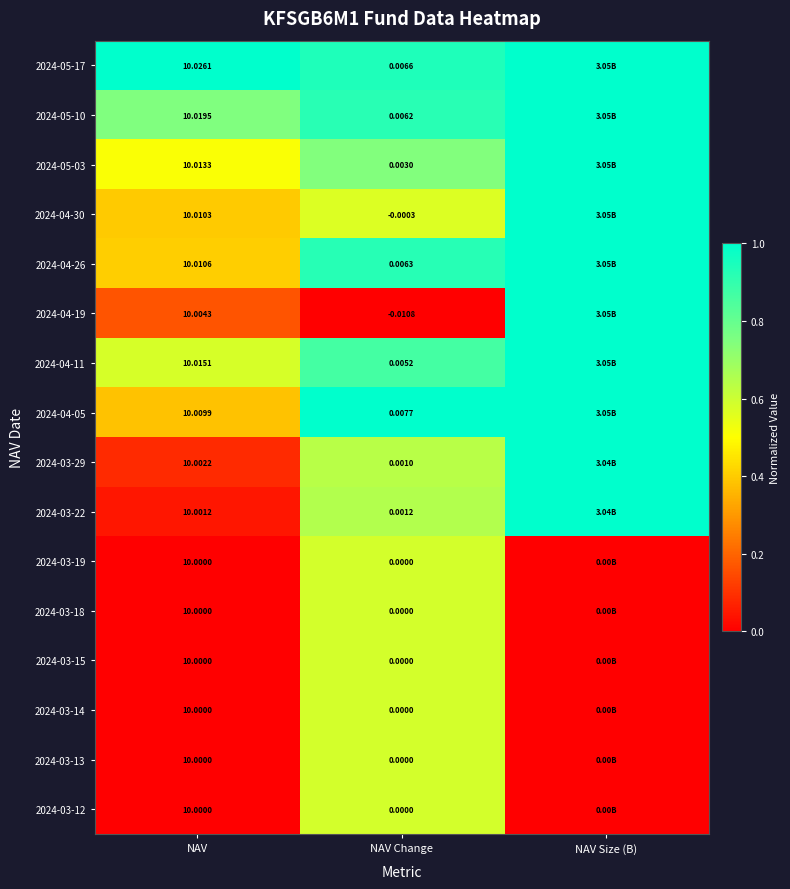

Is the value of 2024-03-18 at NAV Change greater than the value of 2024-04-11 at NAV Change?

No